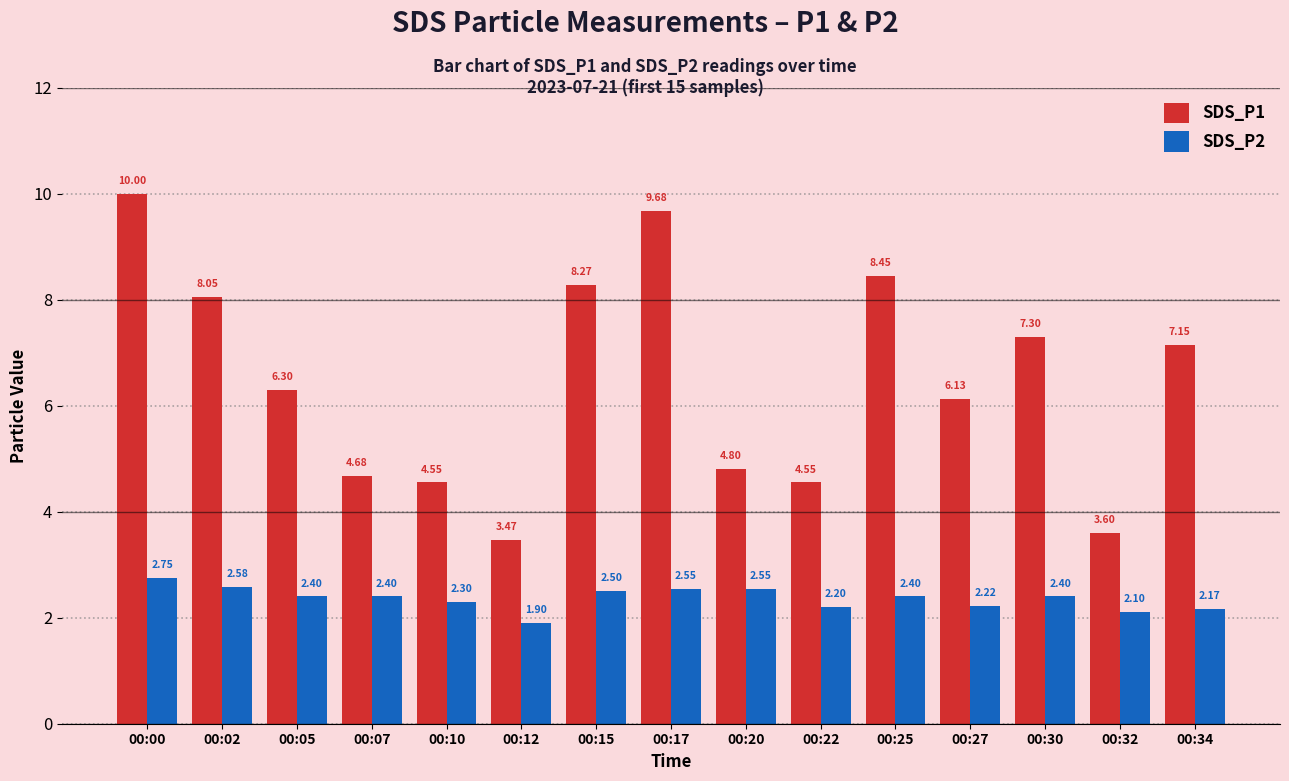

Which series has the largest total across all categories?

SDS_P1